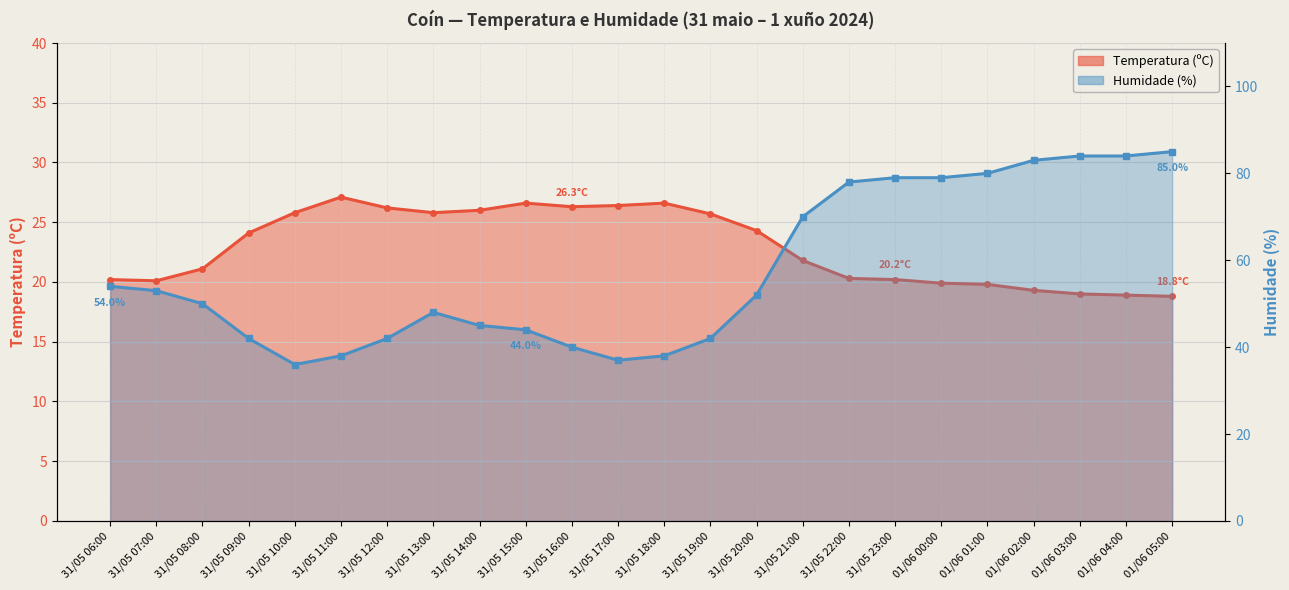

True or false: Humidade (%) and Temperatura (ºC) cross at least once.

False